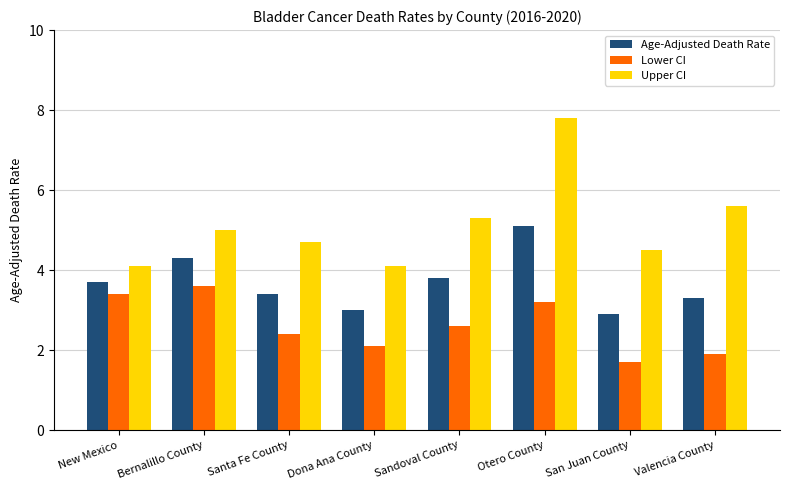

What is the minimum value for Age-Adjusted Death Rate?

2.9